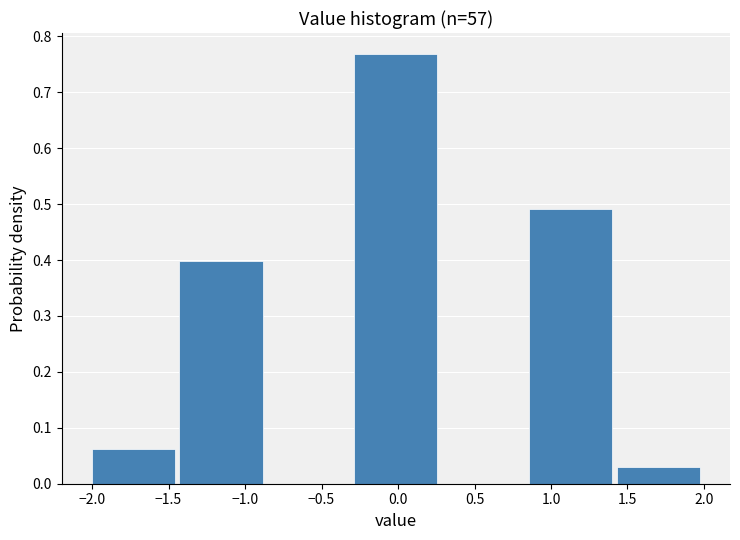

Which range on the x-axis has the tallest bar?

-0.30 to 0.30